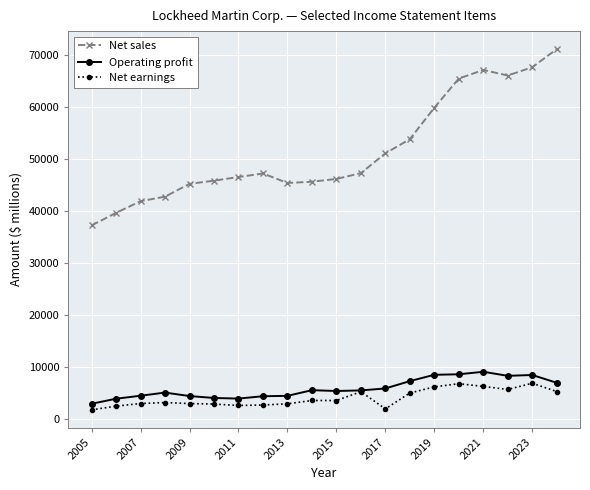

How many series are shown in this chart?

3